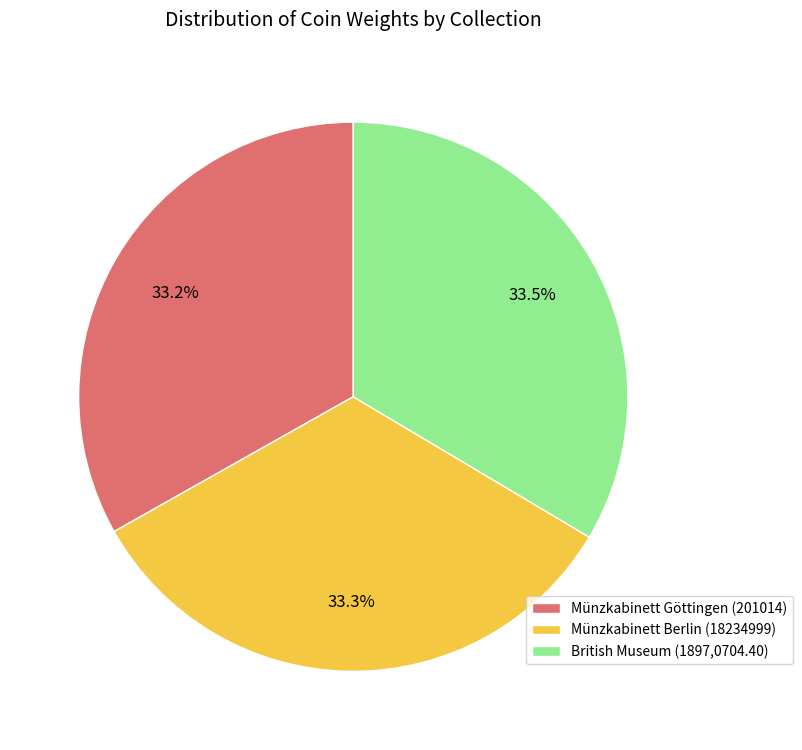

Is there a majority slice in this chart?

No